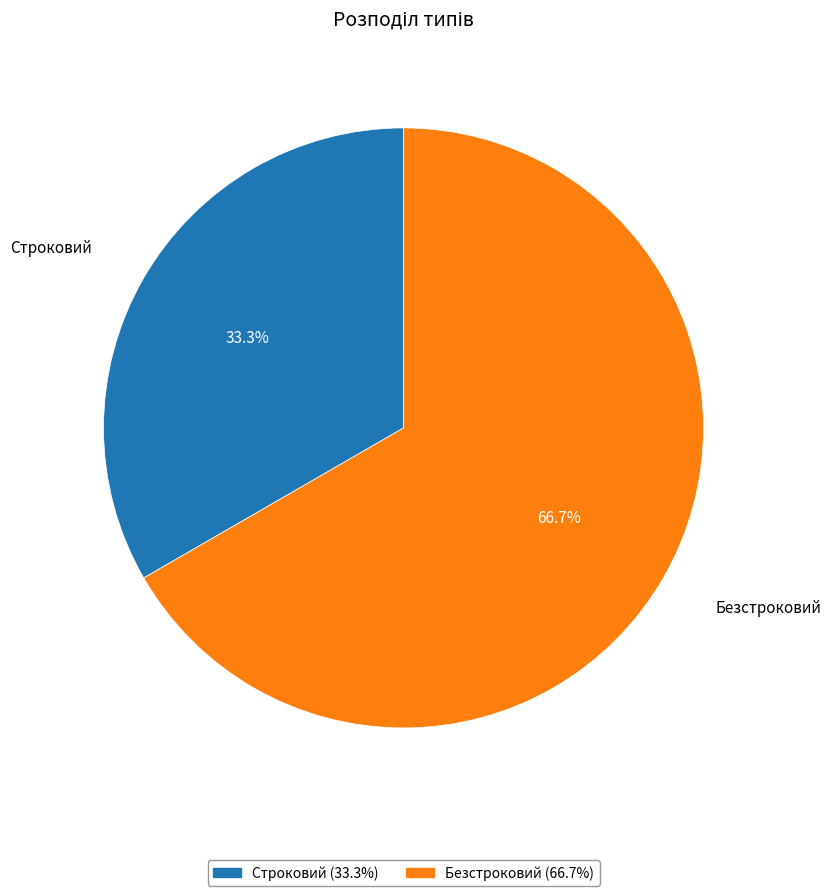

To the nearest percent, what percentage of the pie is Безстроковий?

67%